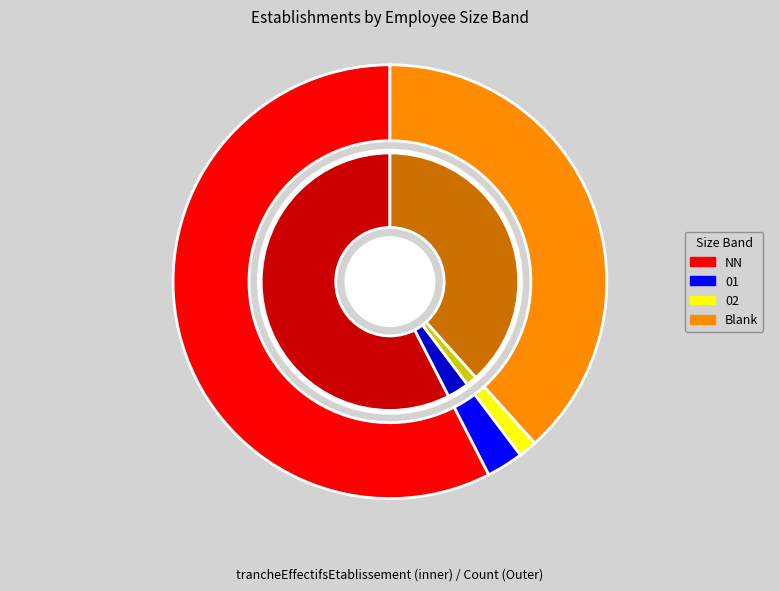

What is the change in value from NN to 01?

-40